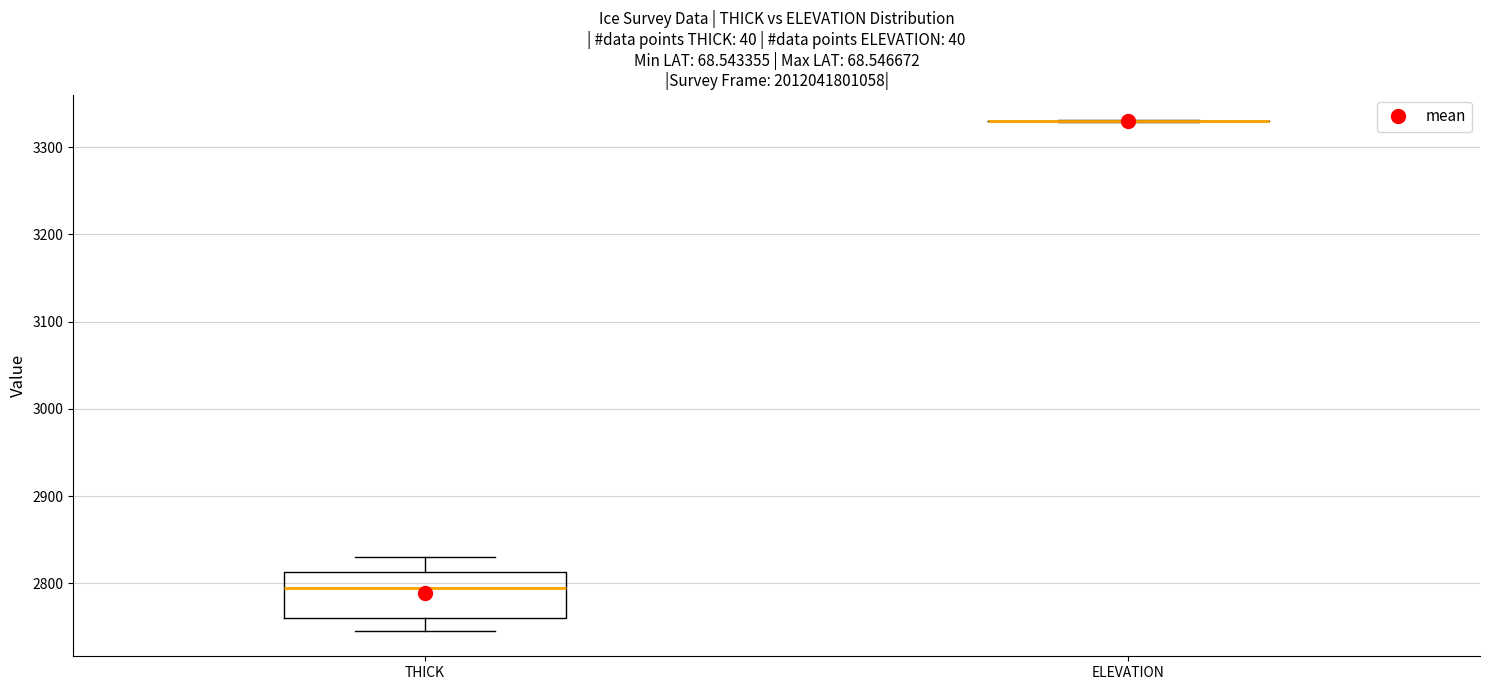

Reading left to right, read every box against the y-axis: the position of its median line, the range the box covers, and the ends of its whiskers. The values are not printed on the chart, so give them approximately, as read against the axis.

THICK: median 2790, box 2760 to 2810, whiskers 2750 to 2830
ELEVATION: box collapsed to a line at 3330, whiskers 3330 to 3330